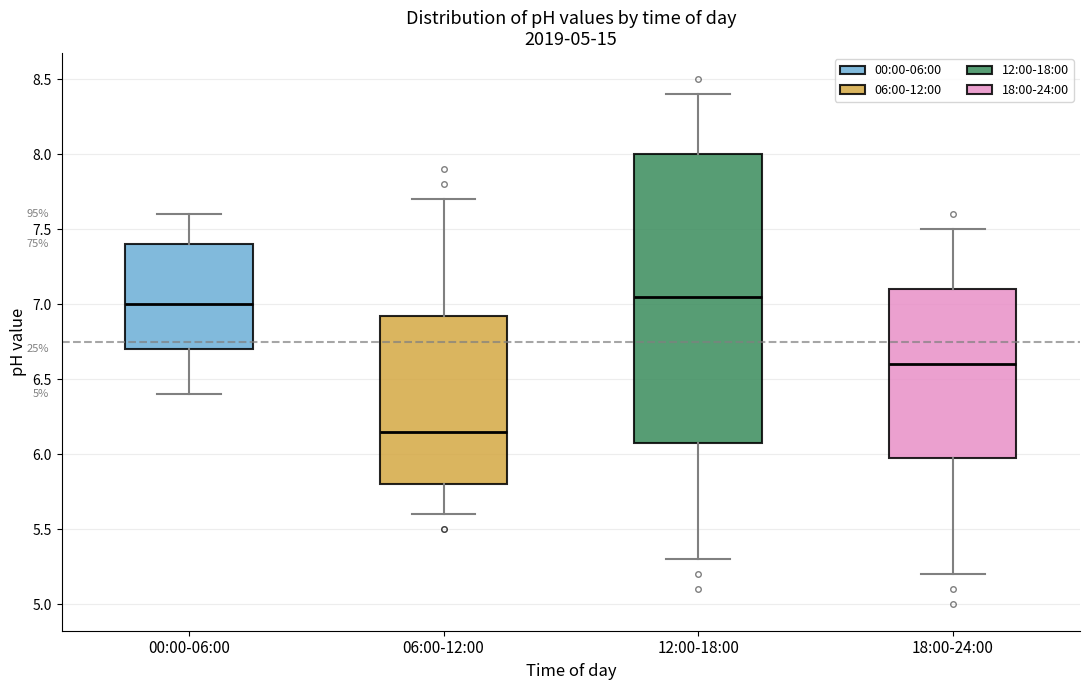

Reading left to right, read every box against the y-axis: the position of its median line, the range the box covers, and the ends of its whiskers. The values are not printed on the chart, so give them approximately, as read against the axis.

00:00-06:00: median 7.00, box 6.70 to 7.40, whiskers 6.40 to 7.60
06:00-12:00: median 6.15, box 5.80 to 6.95, whiskers 5.60 to 7.70
12:00-18:00: median 7.05, box 6.10 to 8.00, whiskers 5.30 to 8.40
18:00-24:00: median 6.60, box 6.00 to 7.10, whiskers 5.20 to 7.50